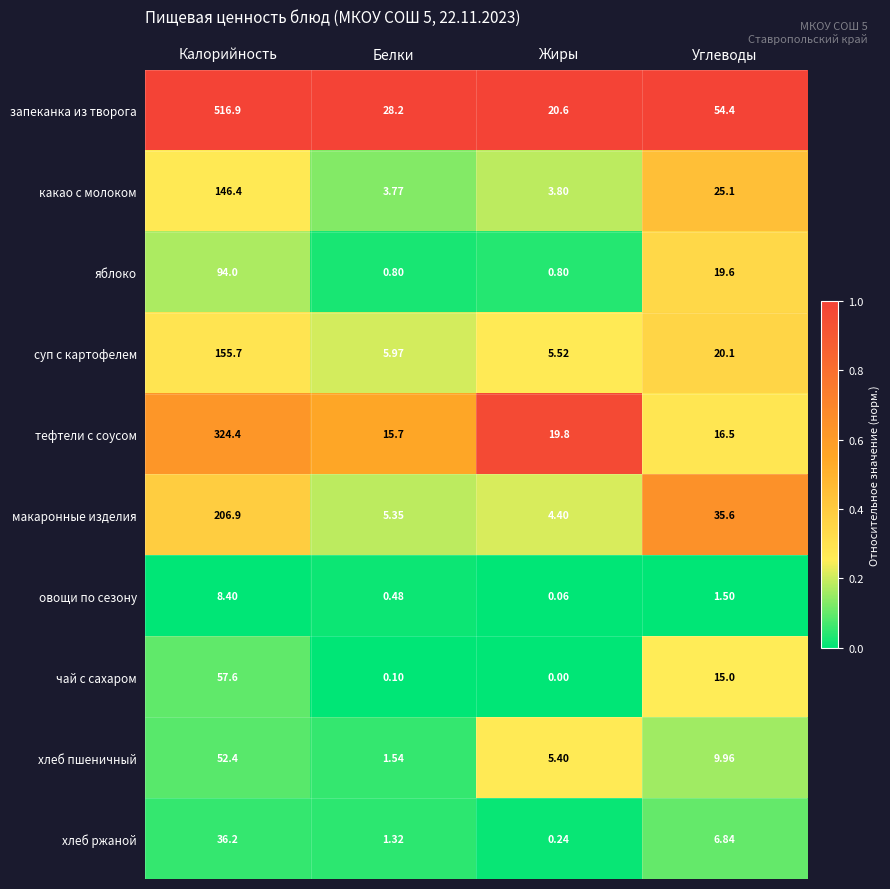

Which series has the widest spread of values?

запеканка из творога